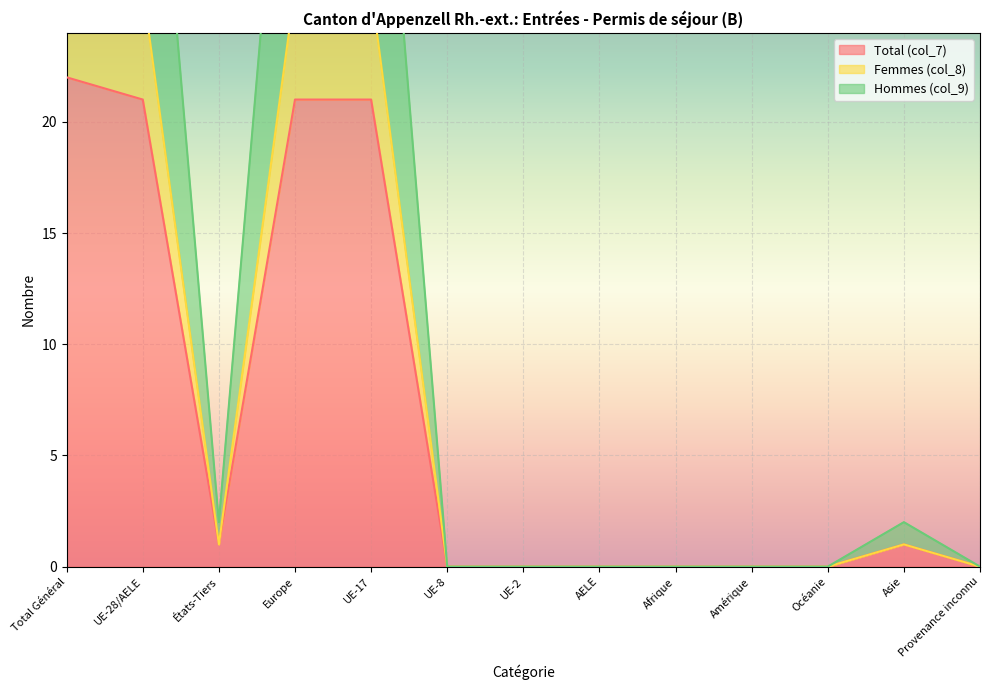

The value of Total (col_7) at UE-2 is 0. True or false?

True